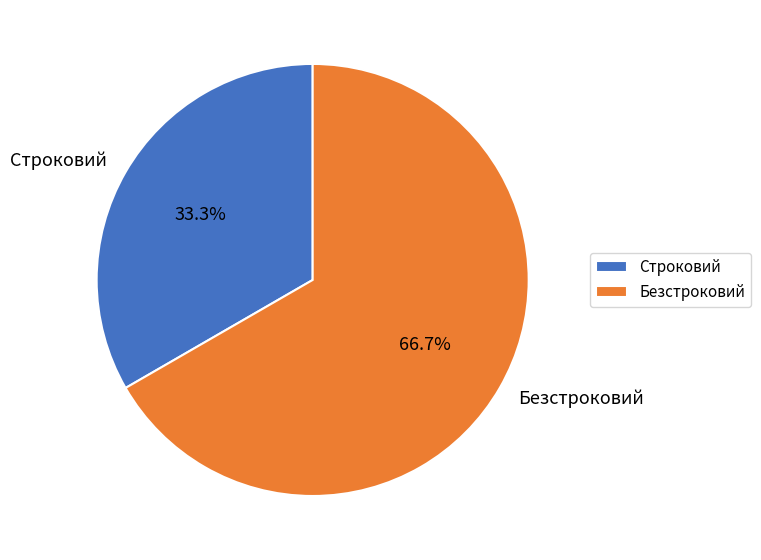

True or false: Безстроковий accounts for 67% of the total.

True